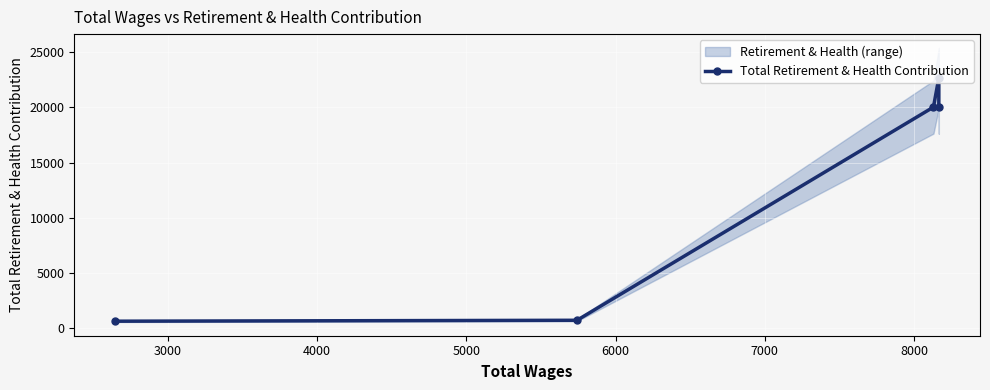

What is the difference between the maximum and minimum values?

22068